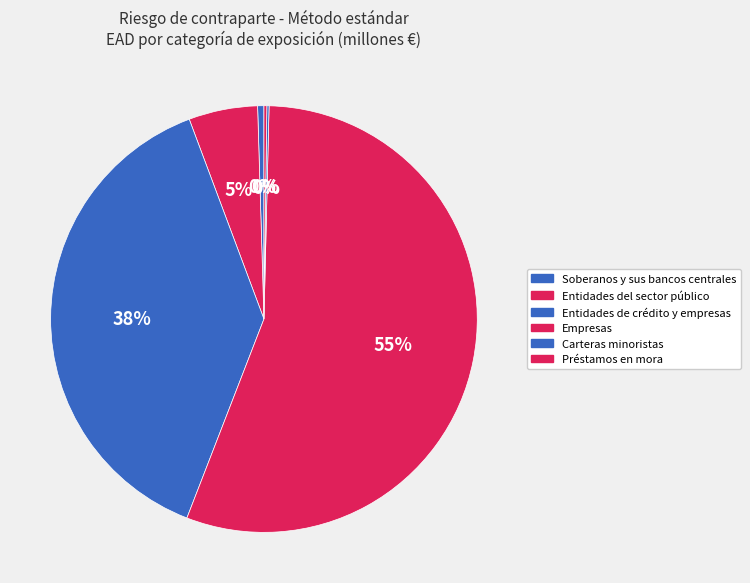

What is the change in value from Entidades del sector público to Préstamos en mora?

-198.0